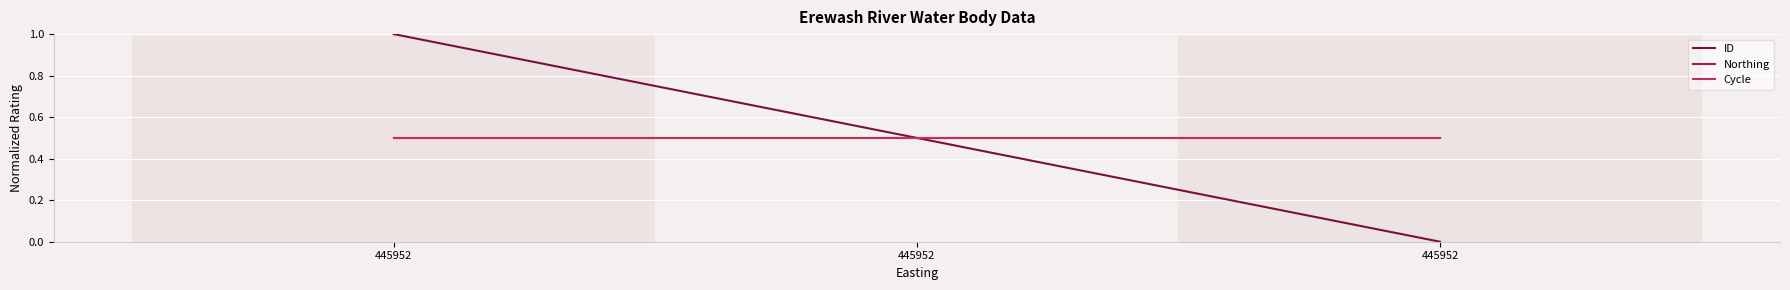

Is it true that Cycle equals 0.5 at 445952?

True